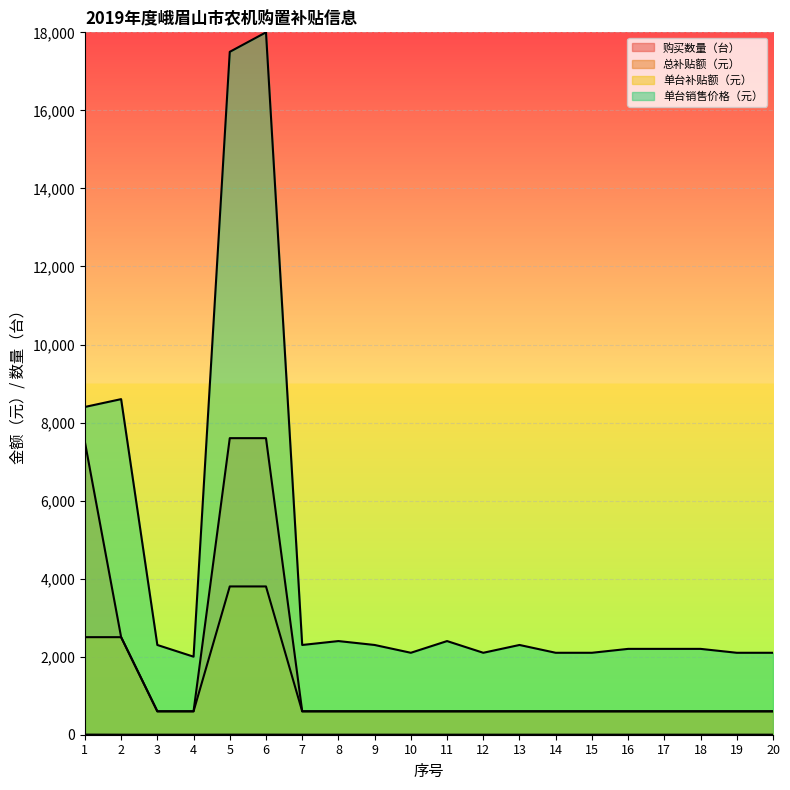

What is the average value of the 购买数量（台） series?

1